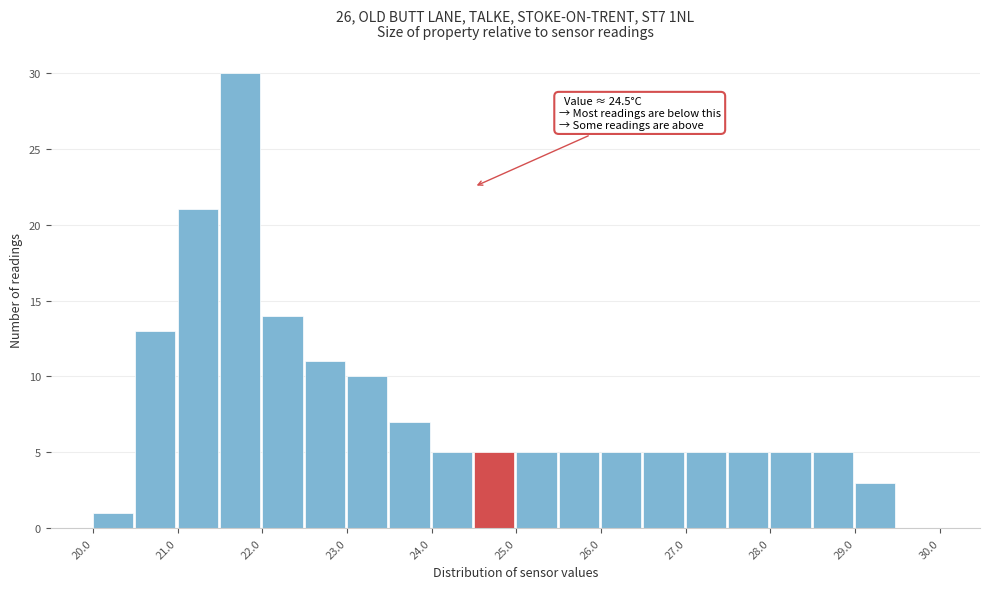

Over which range of the x-axis is the bar tallest?

21.5 to 22.0